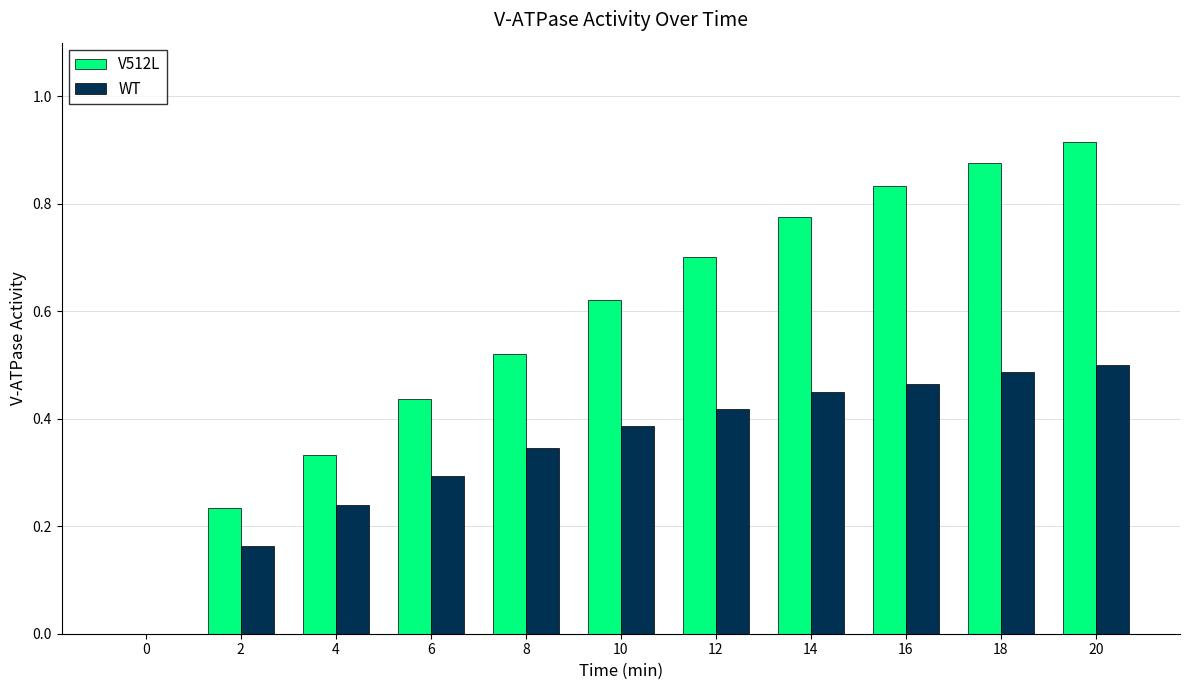

Is it true that WT equals 0.5 at 18?

True